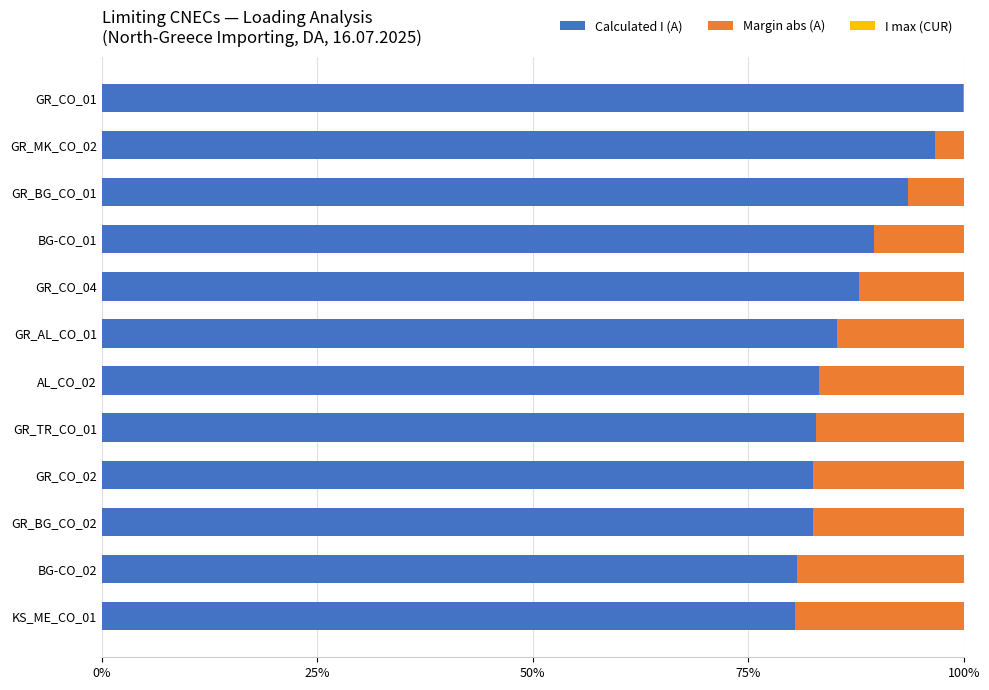

What is the sum of all Calculated I (A) values?

1045.1